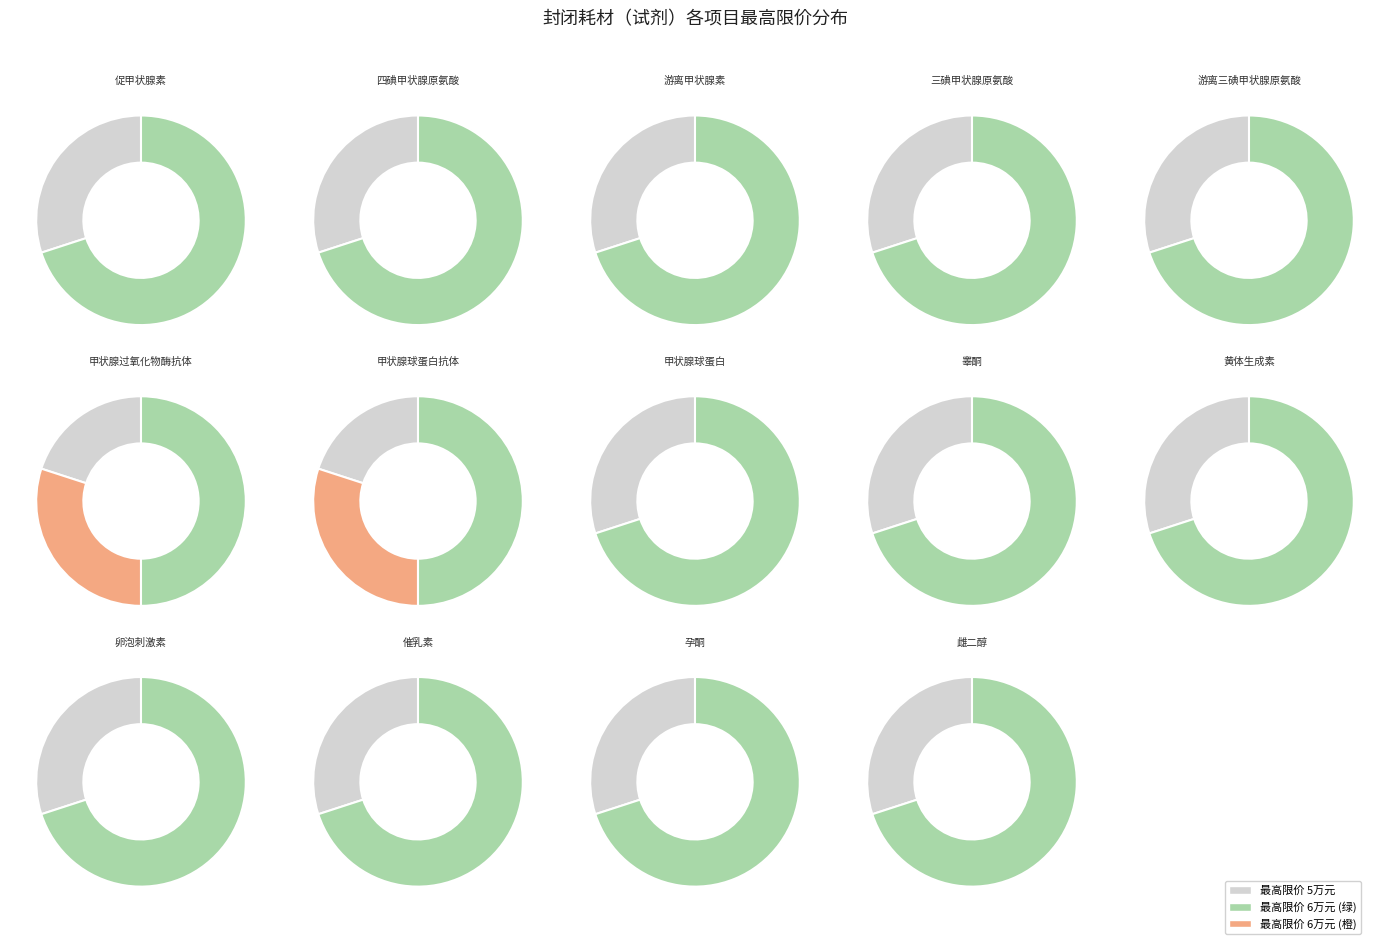

Count the number of slices in the pie.

14